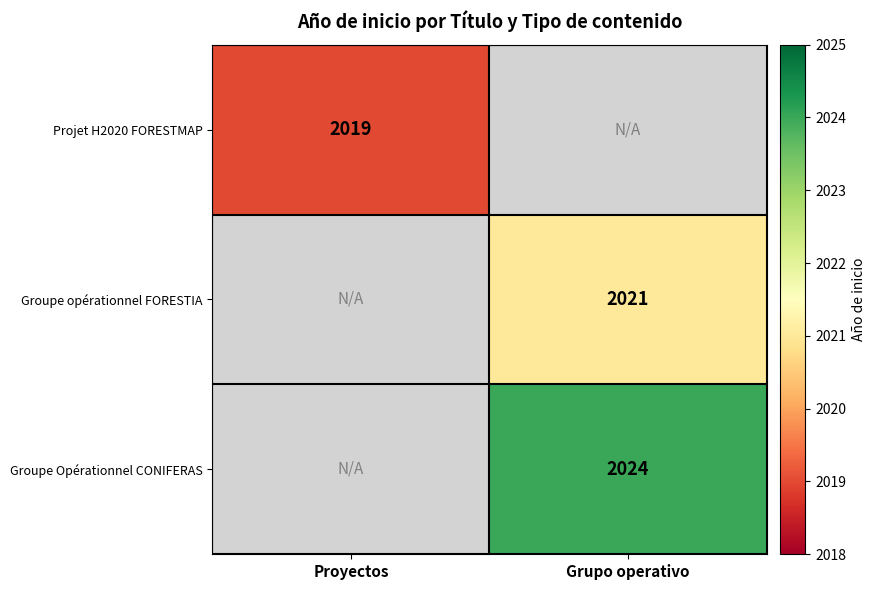

How many series are shown in this chart?

3